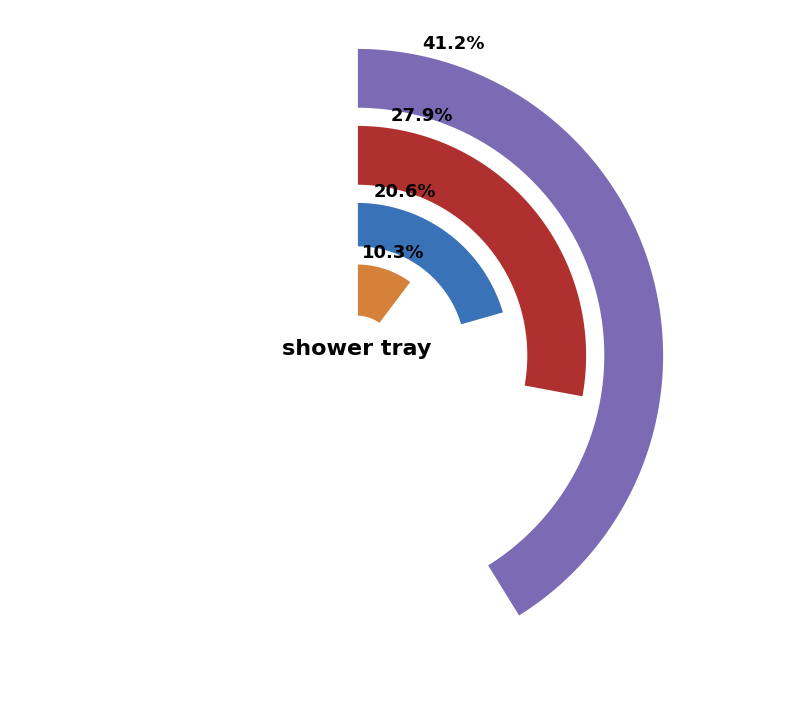

To the nearest percent, what is the difference between the SALSA 160X90 TU KAD BELA and COMO-170075.4 SHOWER TRAY WEISS-TFR slice percentages?

2%